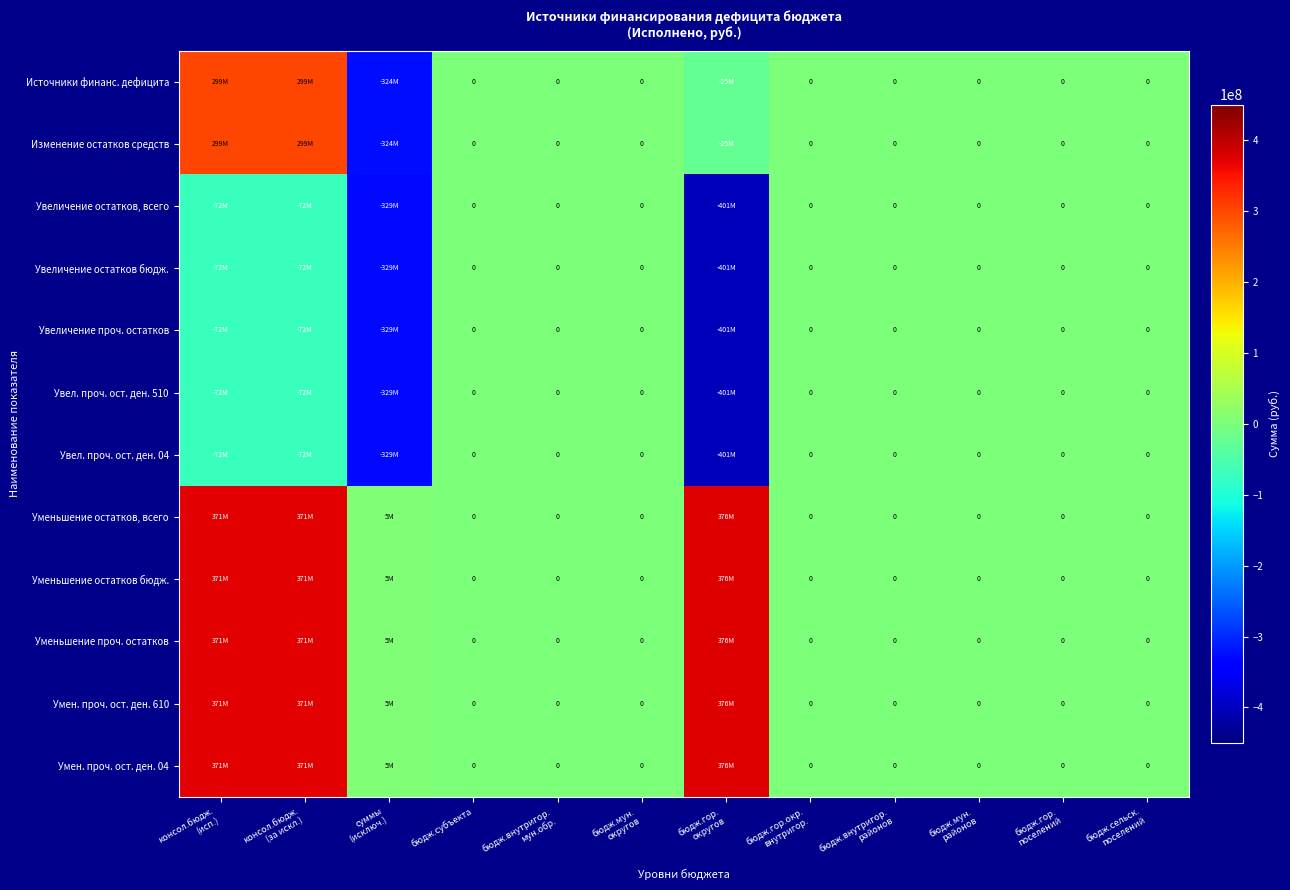

List the labels in order of Увел. проч. ост. ден. 04 value, largest first.

бюдж.субъекта, бюдж.внутригор. мун.обр., бюдж.мун. округов, бюдж.гор.окр. внутригор., бюдж.внутригор. районов, бюдж.мун. районов, бюдж.гор. поселений, бюдж.сельск. поселений, консол.бюдж. (исп.), консол.бюдж. (за искл.), суммы (исключ.), бюдж.гор. округов